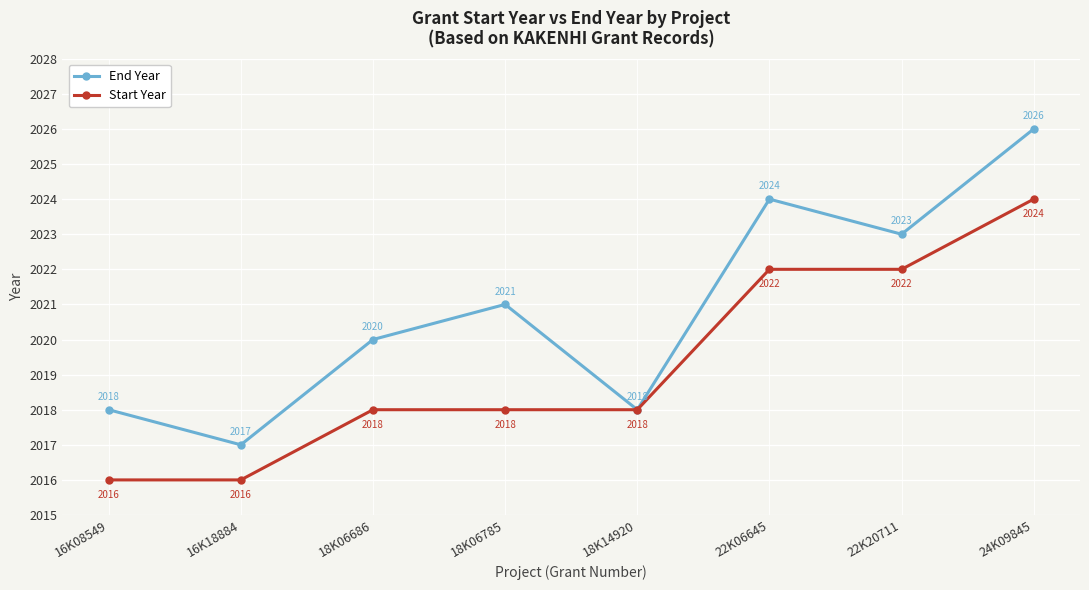

At which category is the sum across all series the highest?

24K09845